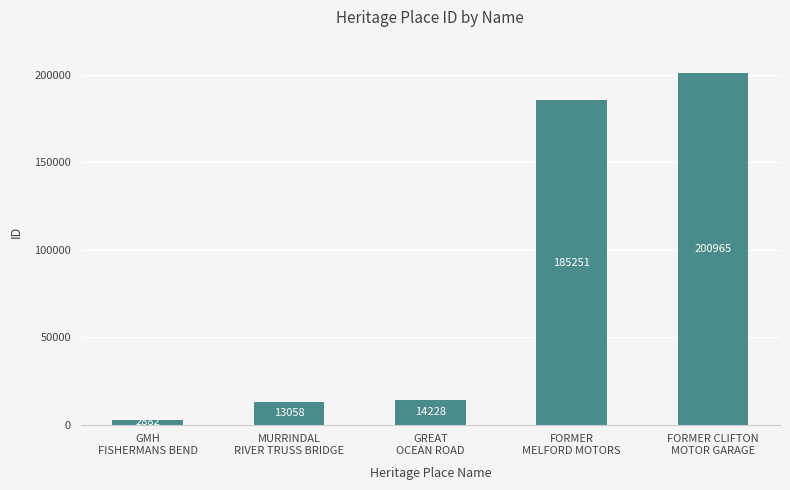

How many bars are there in total?

5